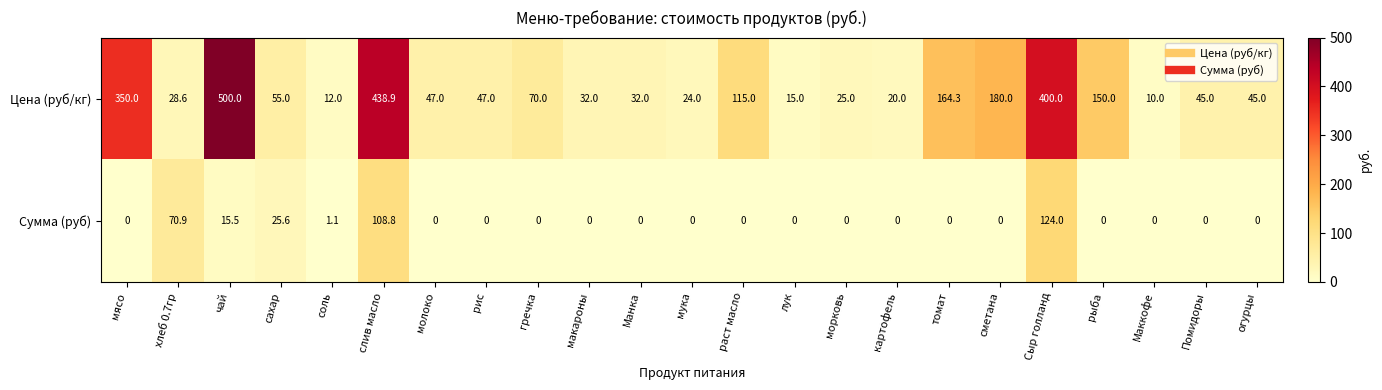

Rank the series at раст масло from lowest to highest value.

Сумма (руб), Цена (руб/кг)